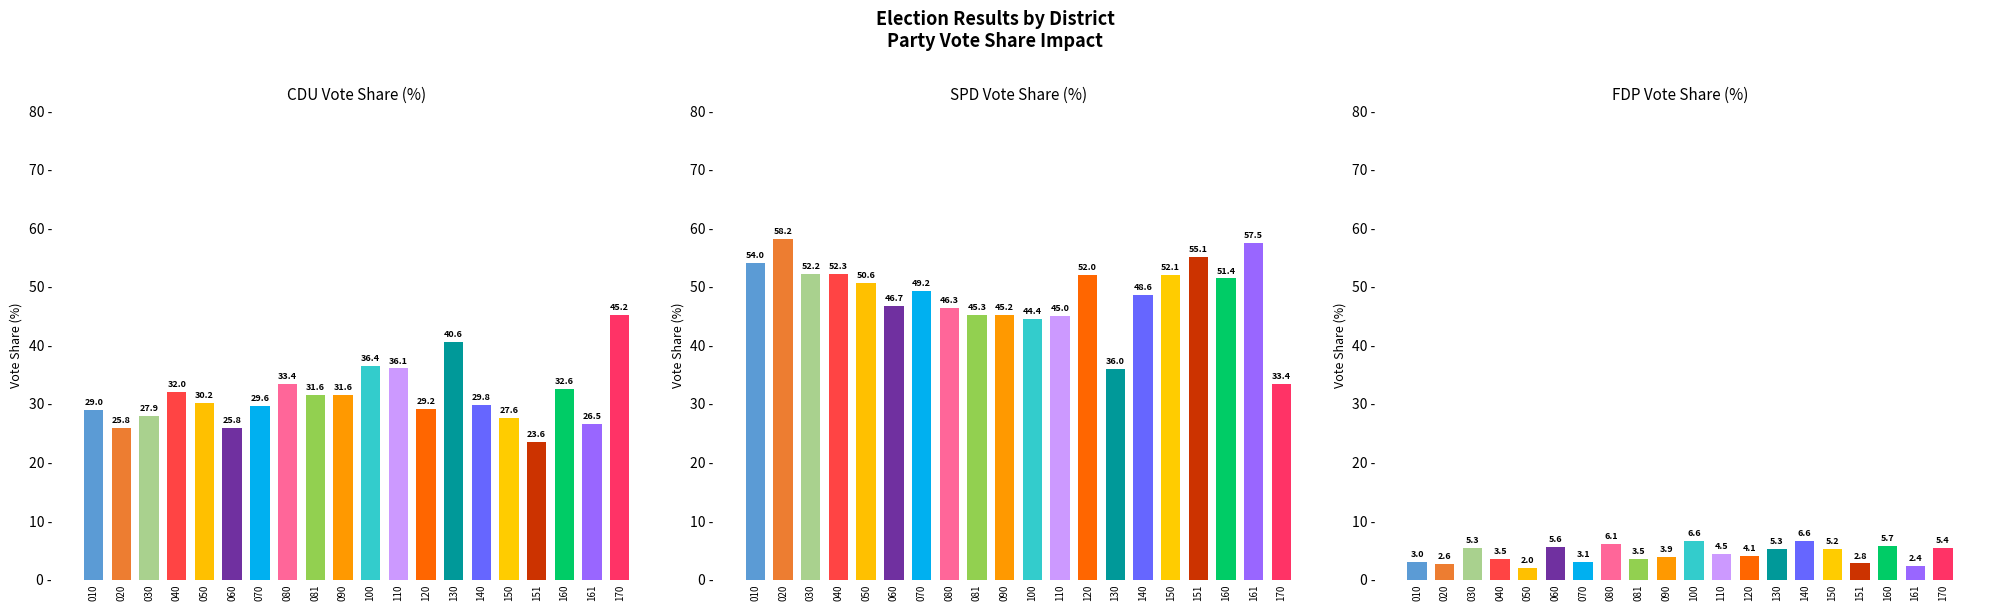

What is the sum of the CDU_Proz values at 020 and 030?

53.7